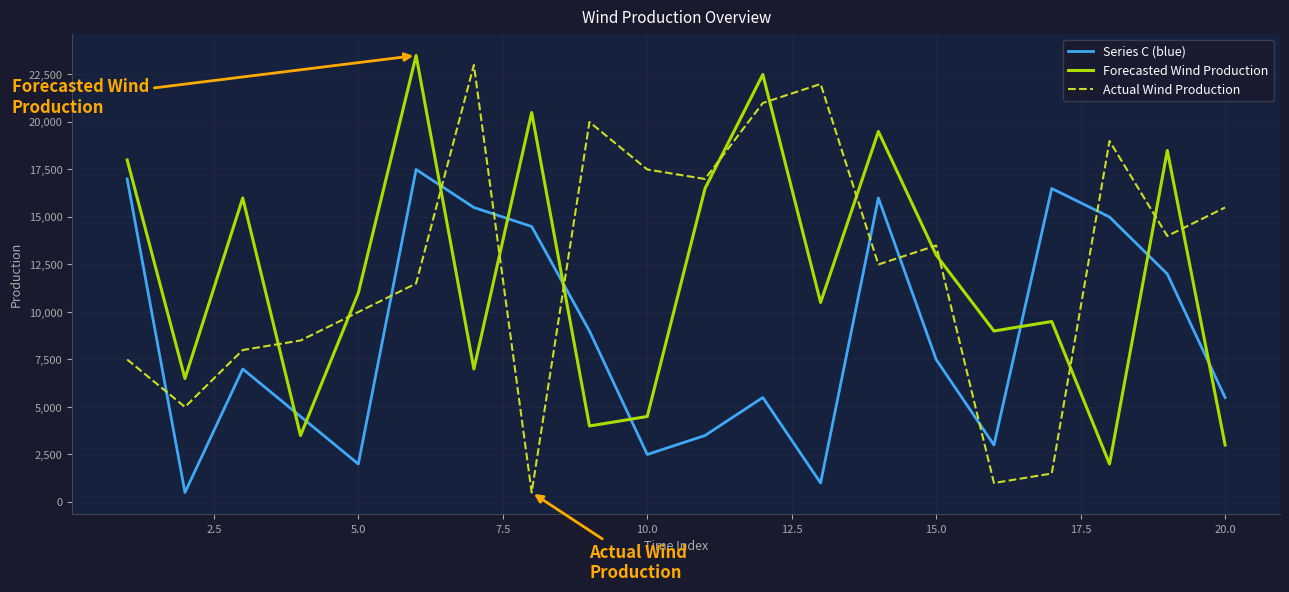

What are all the series names shown in the legend?

Series C (blue), Forecasted Wind Production, Actual Wind Production